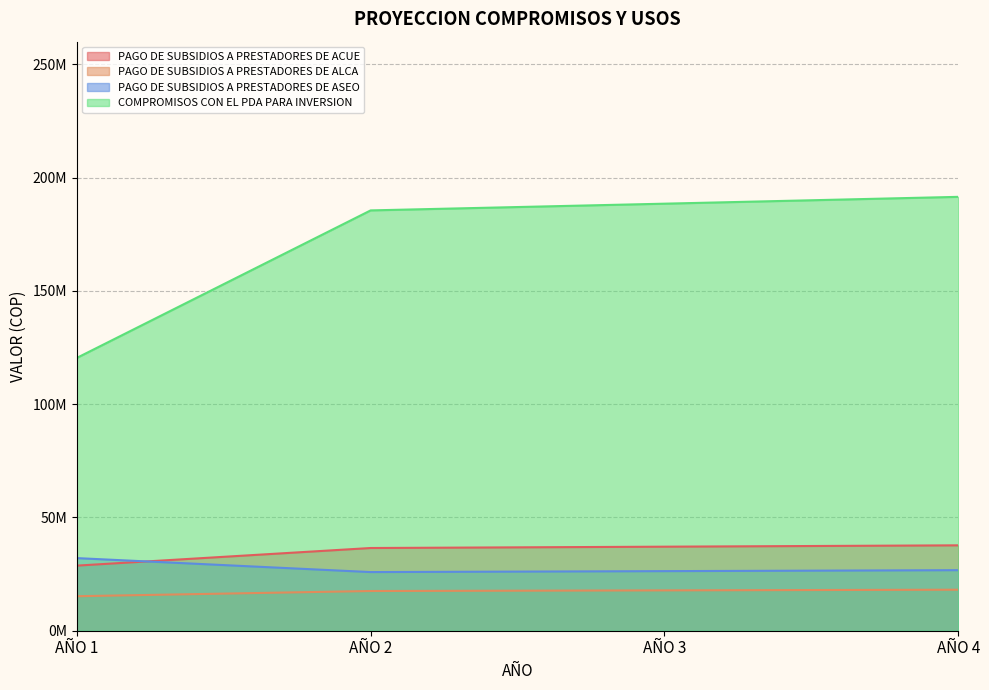

At which label does PAGO DE SUBSIDIOS A PRESTADORES DE ASEO reach its minimum?

AÑO 2